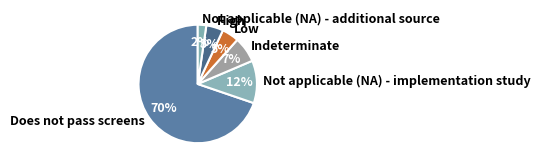

How many segments does this pie chart have?

6